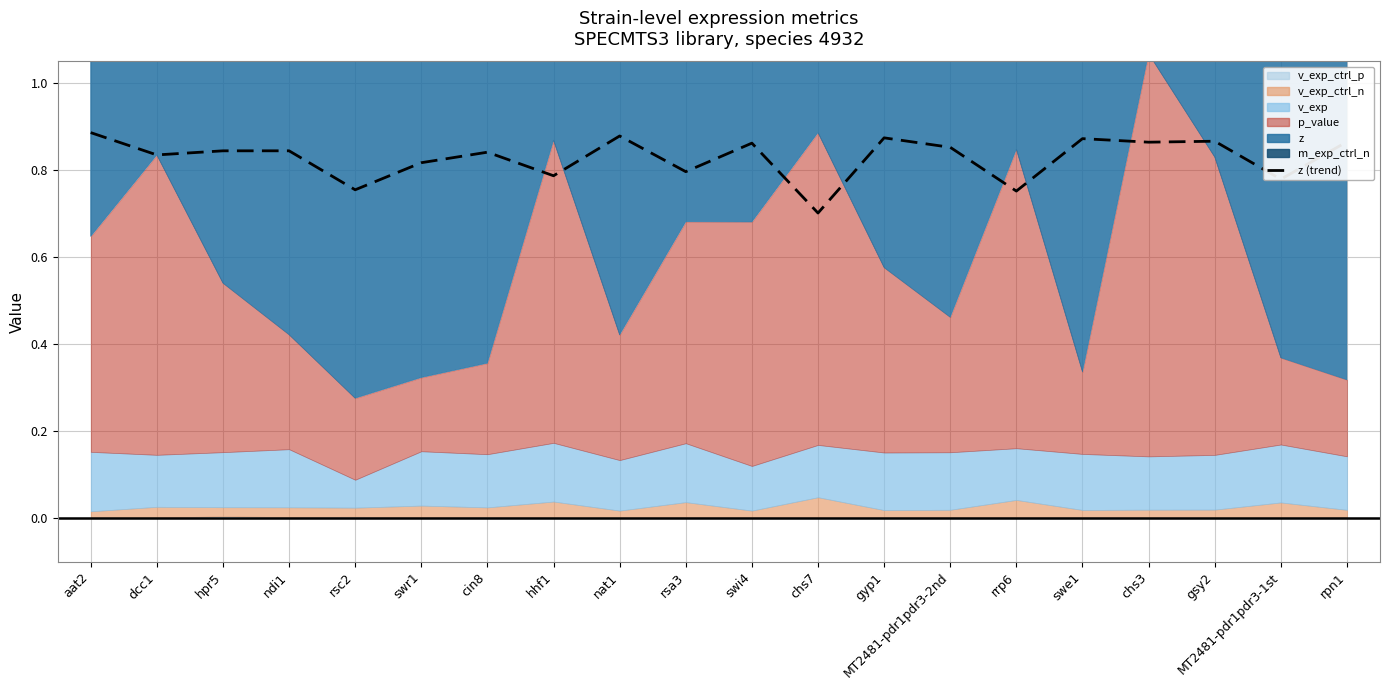

True or false: the data has more than 0 interior local peaks.

True